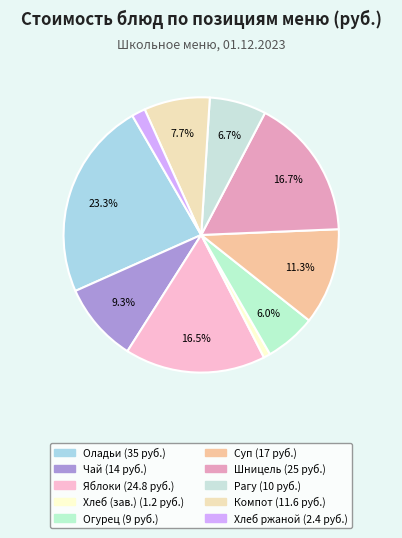

How many segments does this pie chart have?

10